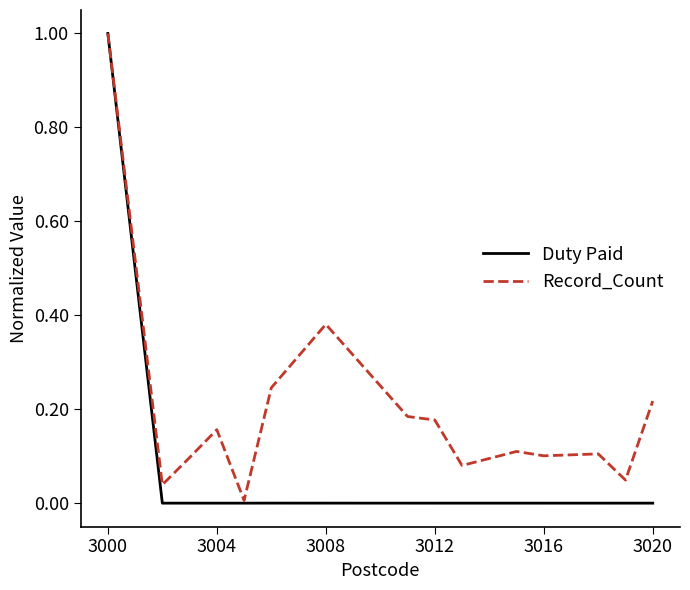

Which series has the largest total across all categories?

Record_Count